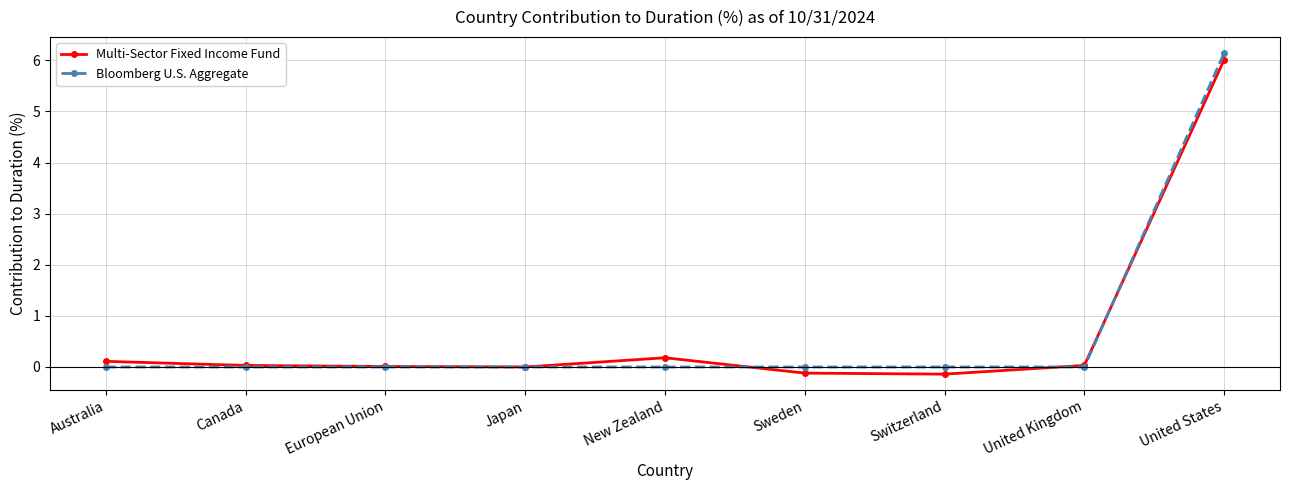

Is it true that Bloomberg U.S. Aggregate equals 0.0 at Australia?

True